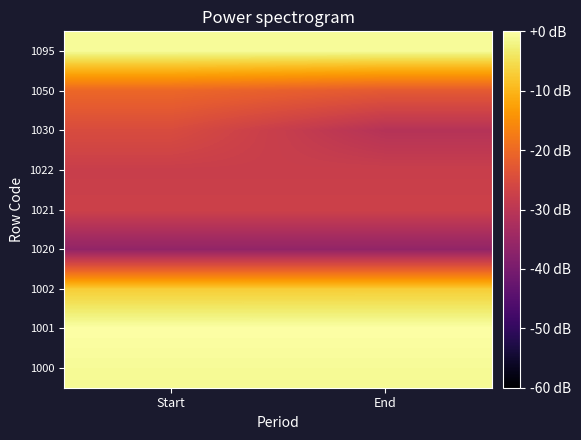

How many series are shown in this chart?

9